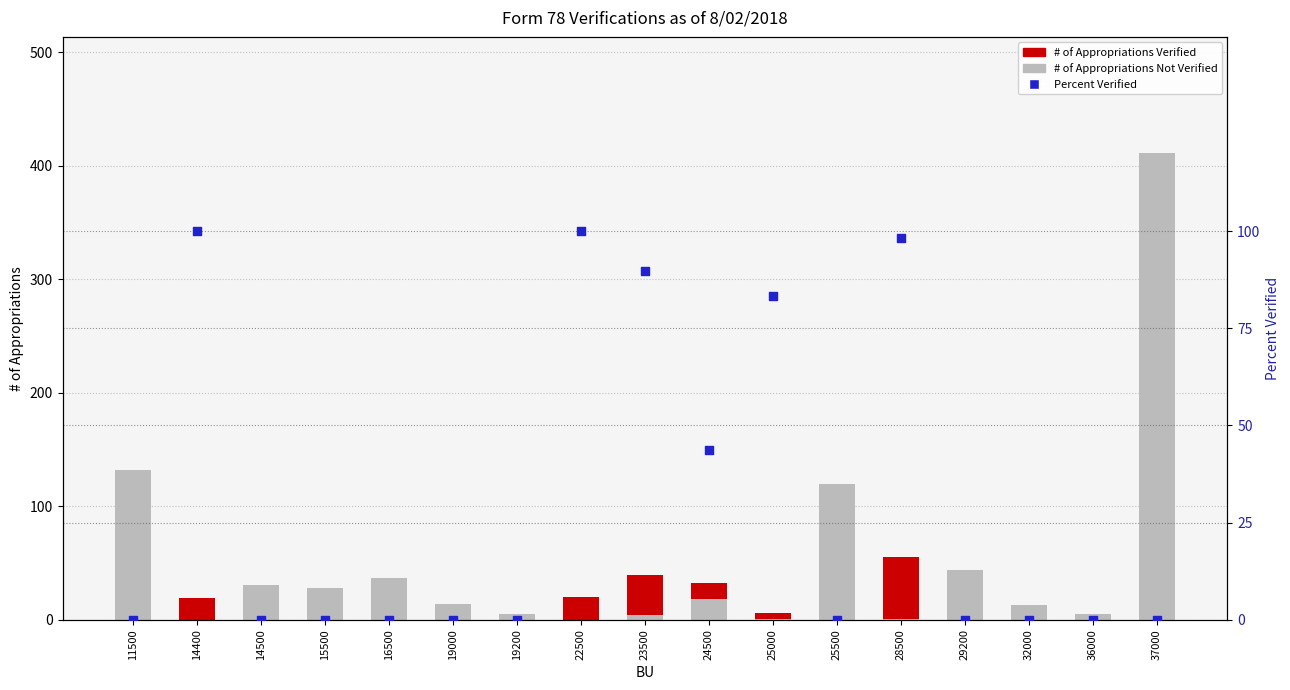

What is the total value across all series at 24500?

75.8